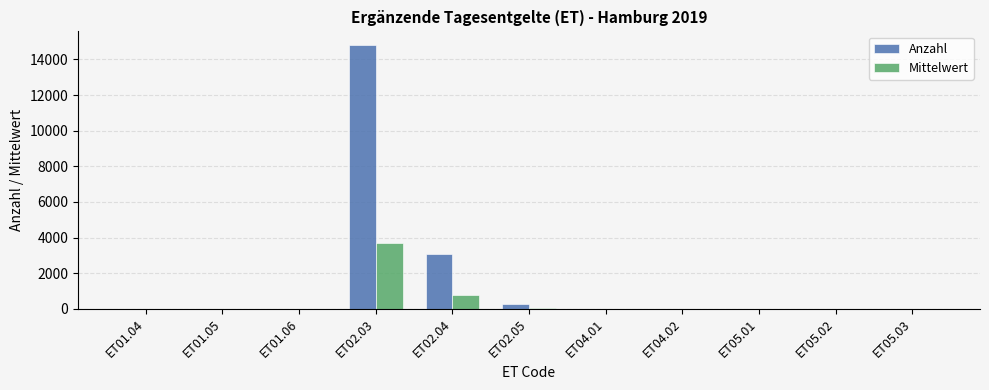

Which series has the largest total across all categories?

Anzahl